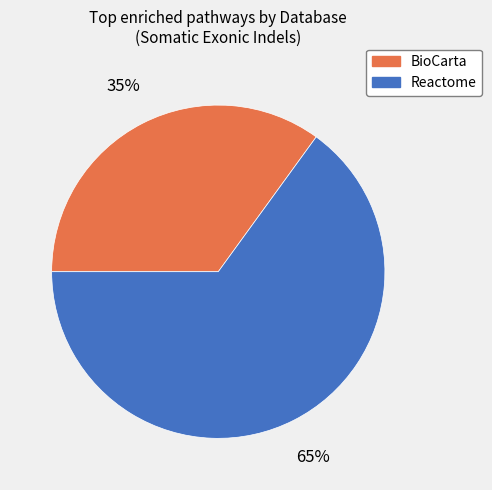

Between BioCarta and Reactome, which is larger?

Reactome